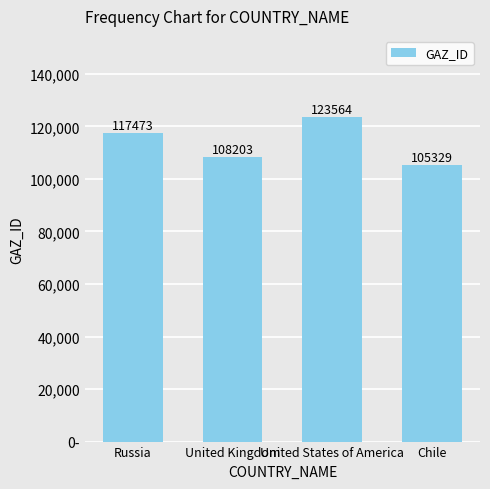

Are the bars horizontal?

No